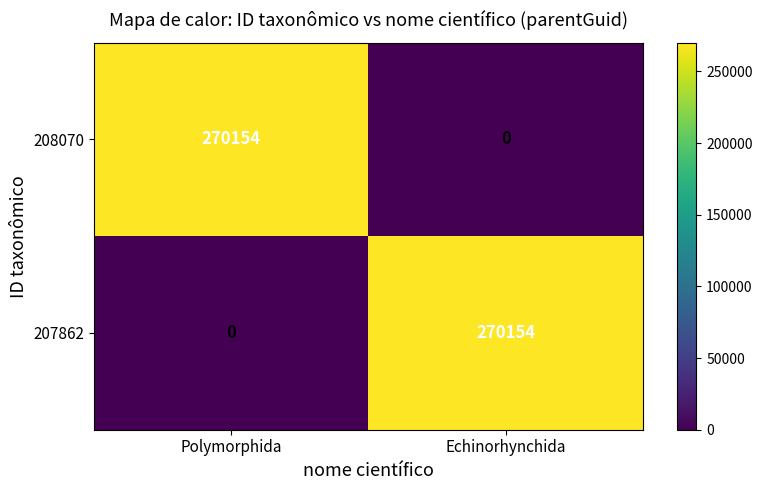

At Echinorhynchida, list the series in order from smallest to largest.

208070, 207862